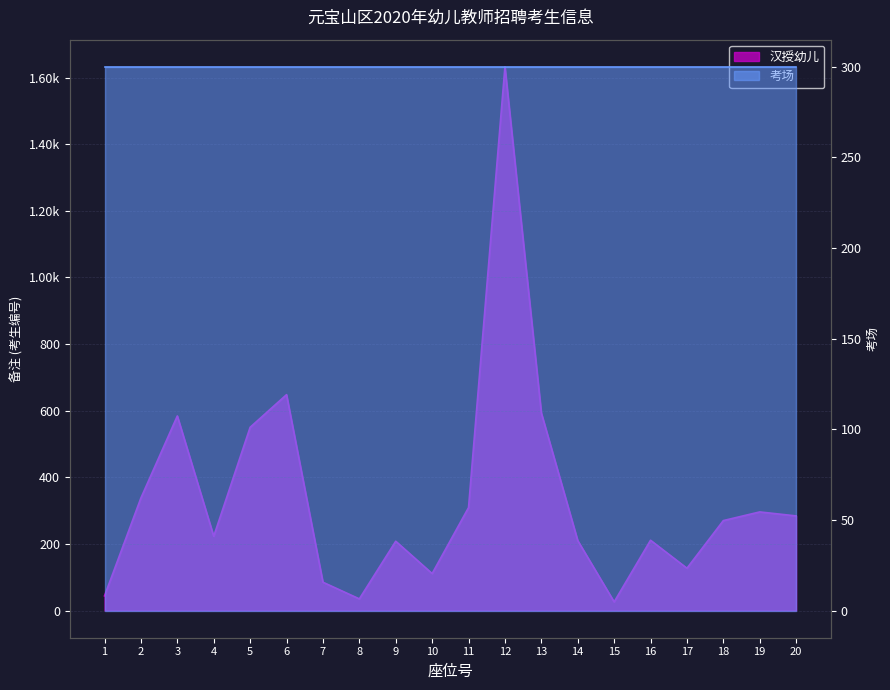

Where is the first local minimum?

4